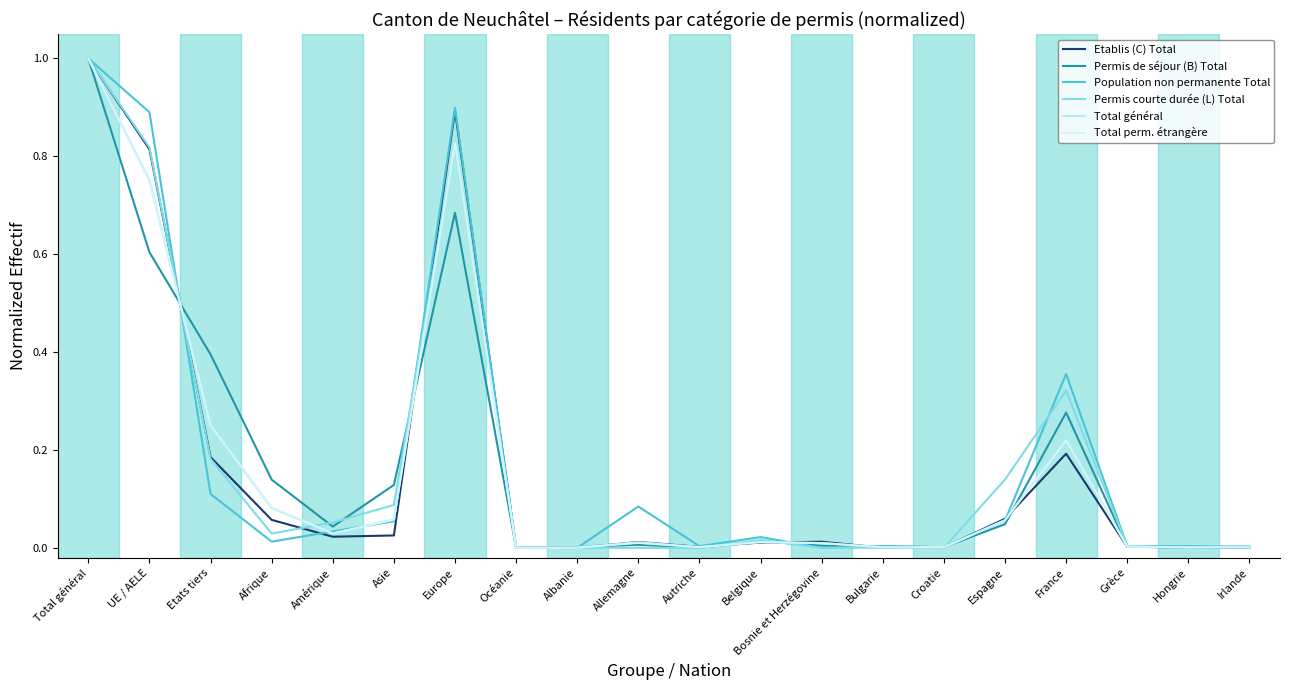

Is this an area chart (filled region under the line)?

No